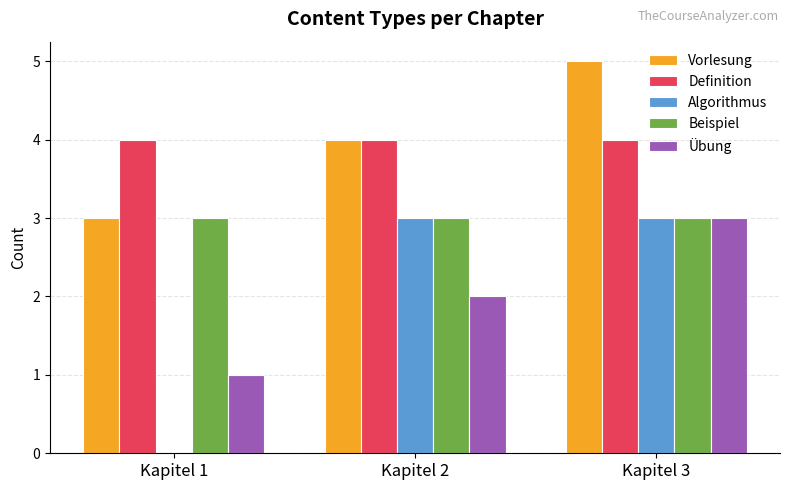

At which category is the sum across all series the highest?

Kapitel 3